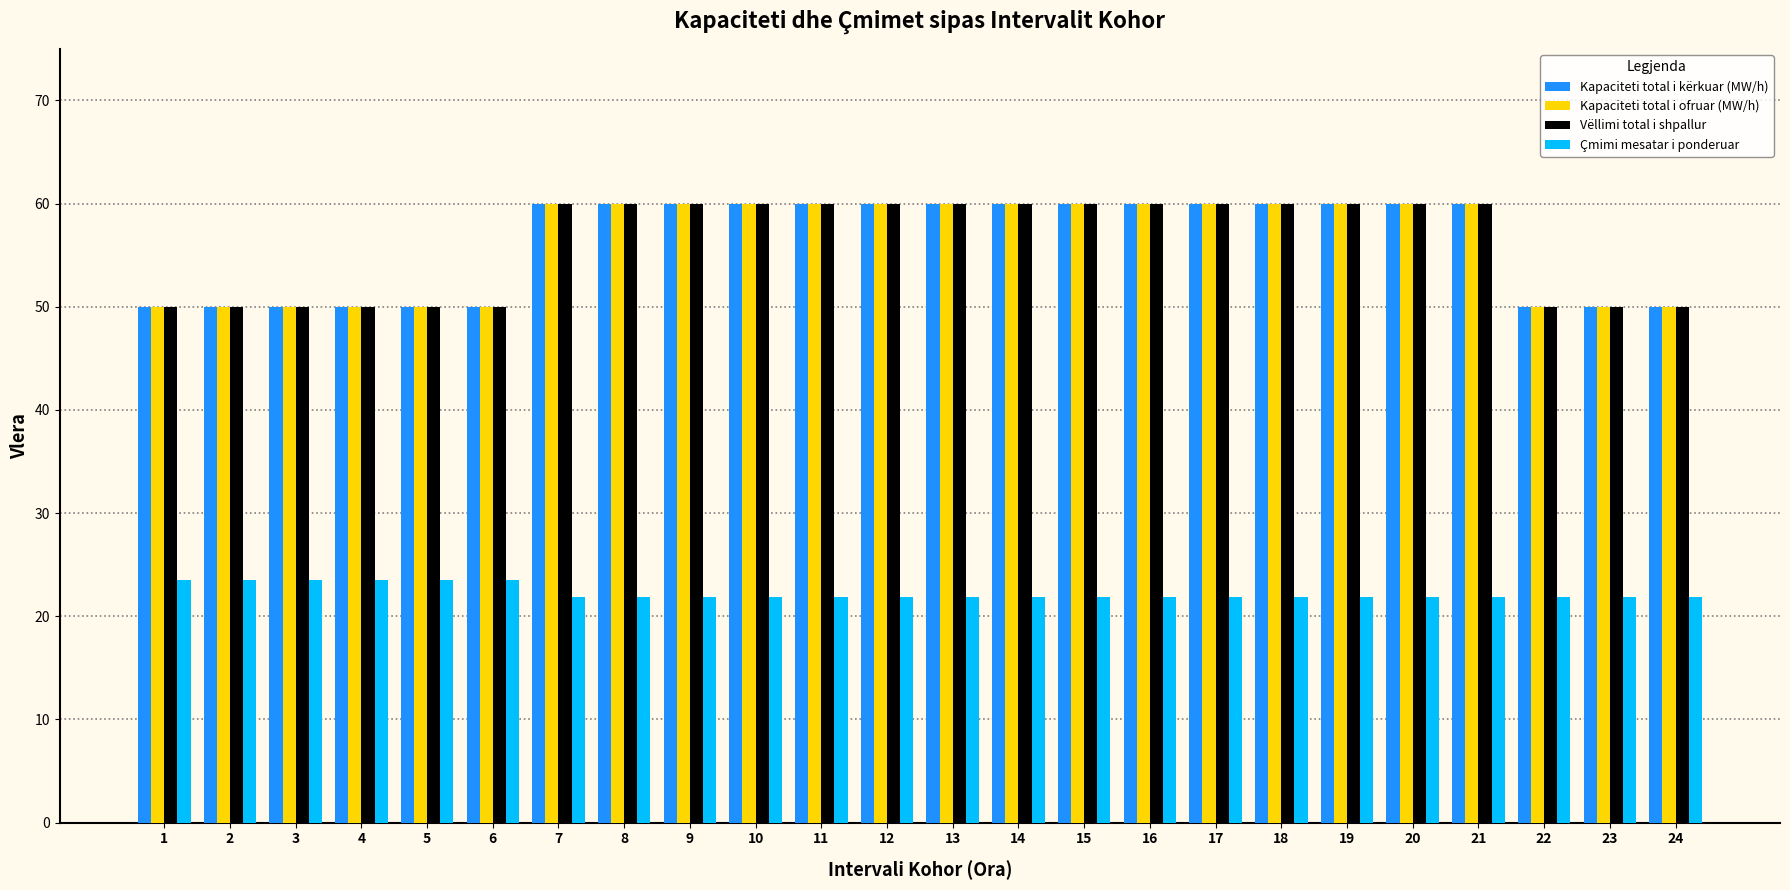

Reading left to right, what are all the values shown in this chart?

Kapaciteti total i kërkuar (MW/h): 50.0	50.0	50.0	50.0	50.0	50.0	60.0	60.0	60.0	60.0	60.0	60.0	60.0	60.0	60.0	60.0	60.0	60.0	60.0	60.0	60.0	50.0	50.0	50.0
Kapaciteti total i ofruar (MW/h): 50.0	50.0	50.0	50.0	50.0	50.0	60.0	60.0	60.0	60.0	60.0	60.0	60.0	60.0	60.0	60.0	60.0	60.0	60.0	60.0	60.0	50.0	50.0	50.0
Vëllimi total i shpallur: 50.0	50.0	50.0	50.0	50.0	50.0	60.0	60.0	60.0	60.0	60.0	60.0	60.0	60.0	60.0	60.0	60.0	60.0	60.0	60.0	60.0	50.0	50.0	50.0
Çmimi mesatar i ponderuar: 23.5	23.5	23.5	23.5	23.5	23.5	21.9	21.9	21.9	21.9	21.9	21.9	21.9	21.9	21.9	21.9	21.9	21.9	21.9	21.9	21.9	21.9	21.9	21.9